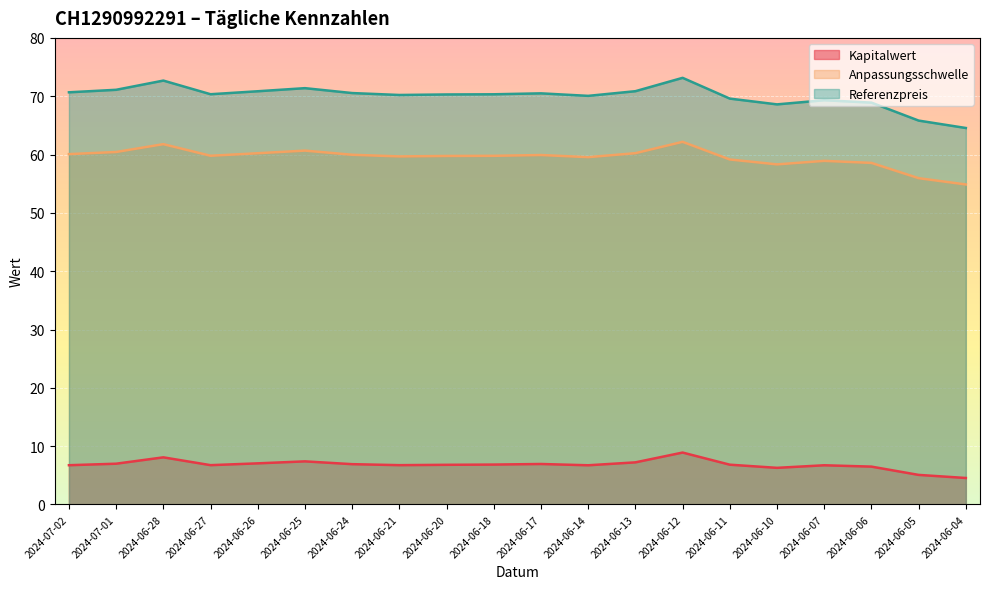

What is the maximum value shown in the chart?

73.2